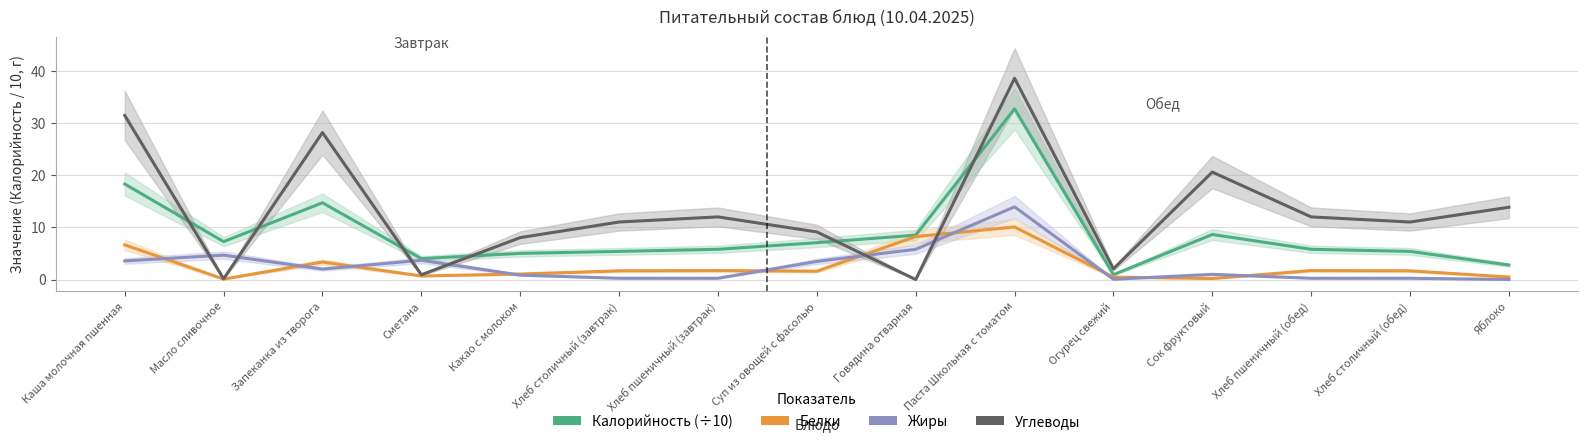

What is the sum of all Калорийность values?

132.4